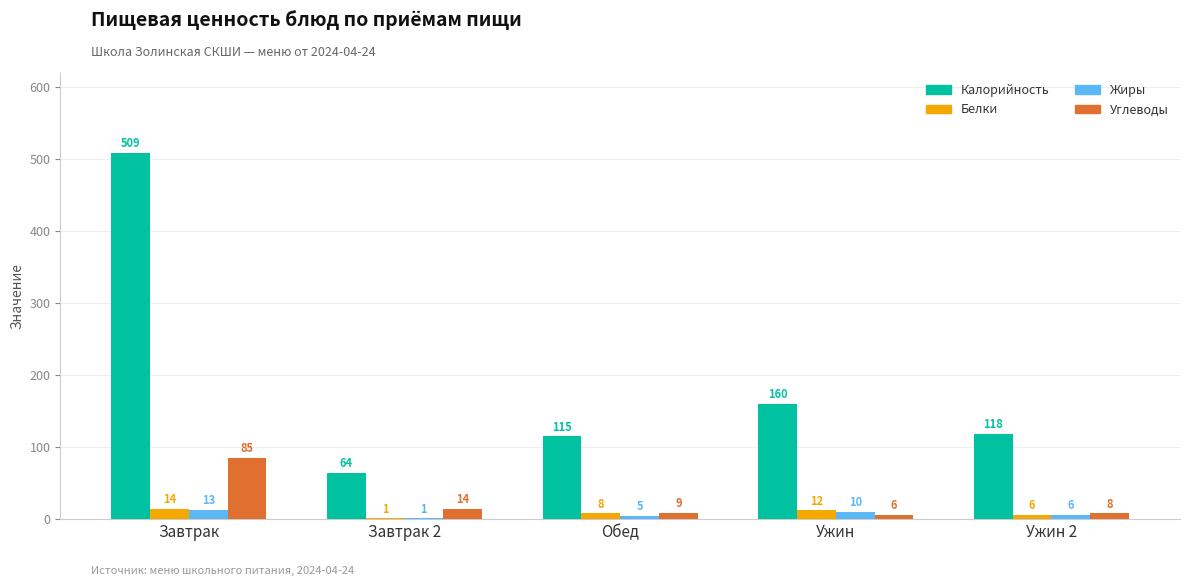

Reading left to right, what are all the values shown in this chart?

Калорийность: 509	64	115	160	118
Белки: 14	1	8	12	6
Жиры: 13	1	5	10	6
Углеводы: 85	14	9	6	8